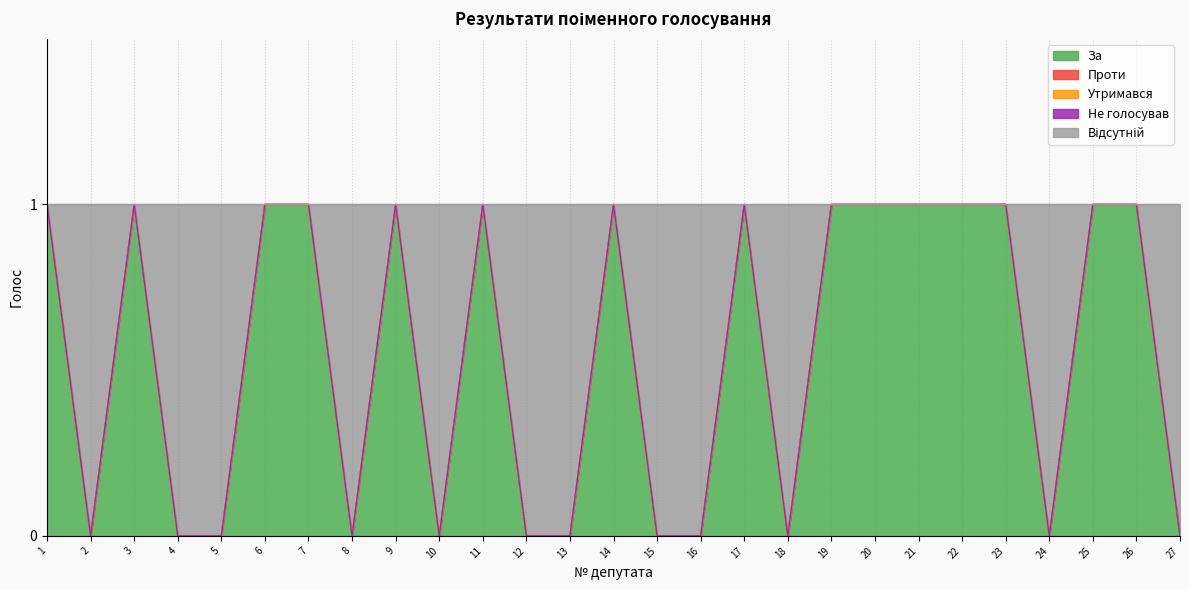

Rank the series at 26 from lowest to highest value.

Проти, Утримався, Не голосував, Відсутній, За